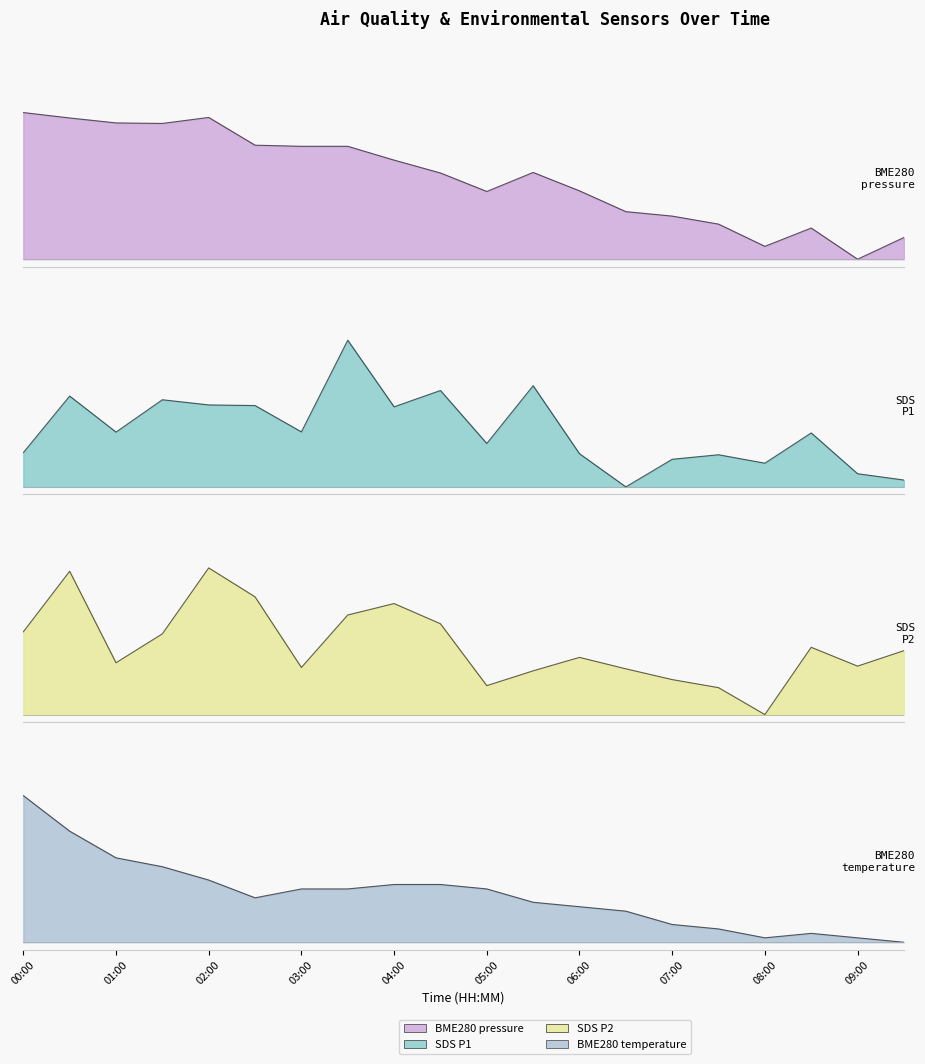

Is it true that BME280_pressure equals 0.4 at 07:00?

False